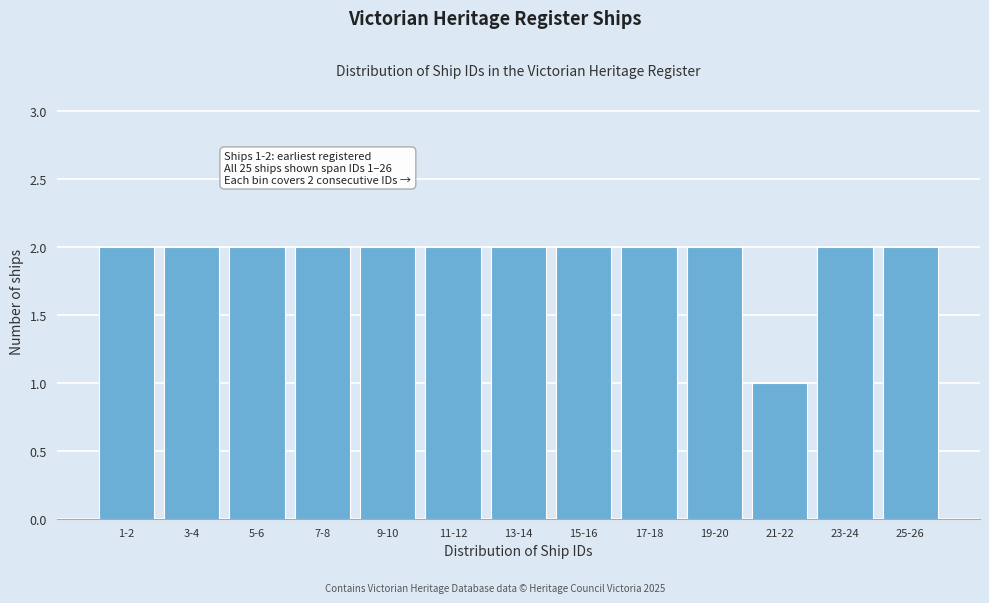

Reading right to left, transcribe all the data shown in this chart.

2	2	1	2	2	2	2	2	2	2	2	2	2